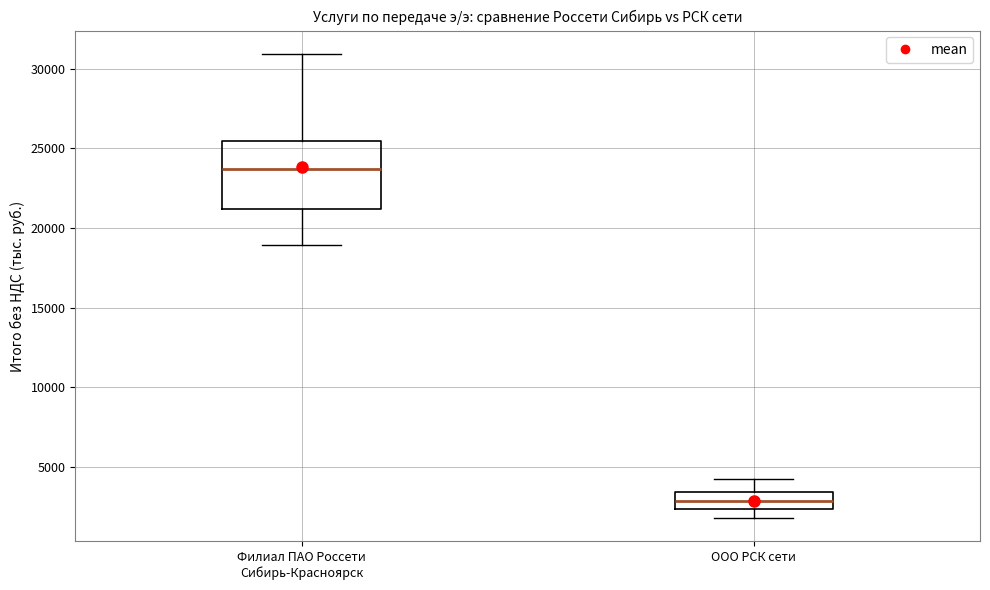

Reading left to right, transcribe this box plot: for each box, give where its median line is, the range the box spans, and where its two whiskers end, as read against the y-axis. The values are not printed on the chart, so give them approximately, as read against the axis.

Филиал ПАО Россети Сибирь-Красноярск: median 23500, box 21000 to 25500, whiskers 19000 to 31000
ООО РСК сети: median 3000, box 2500 to 3500, whiskers 2000 to 4500